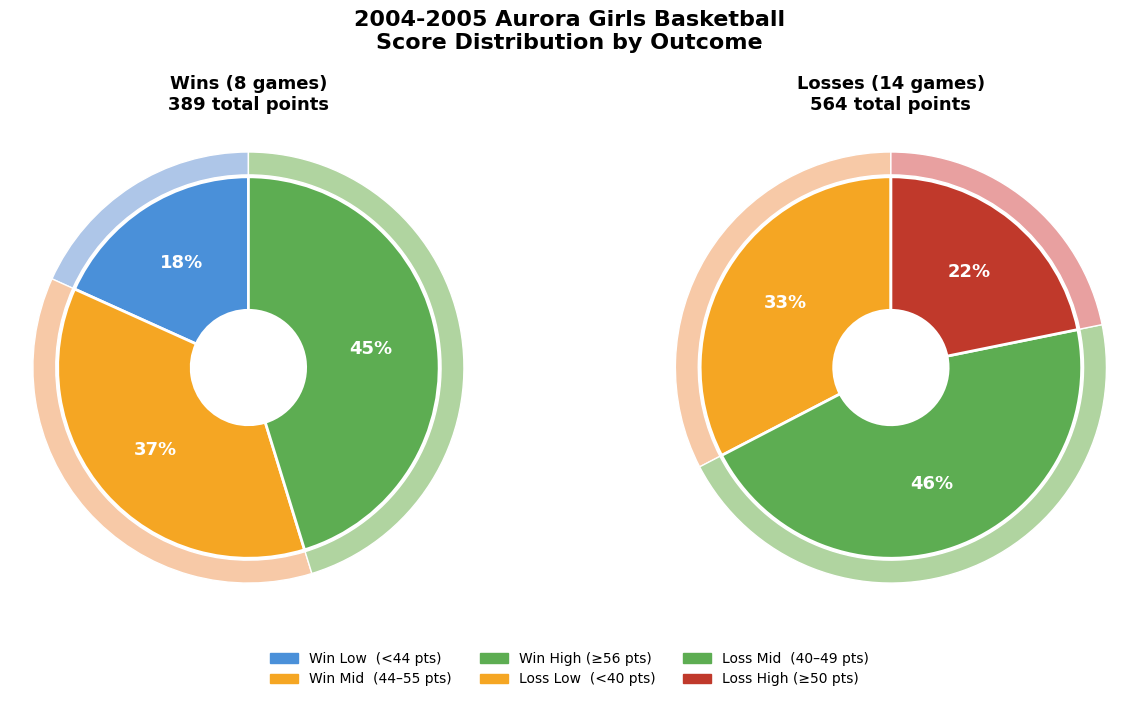

True or false: Wins accounts for 42% of the total.

False